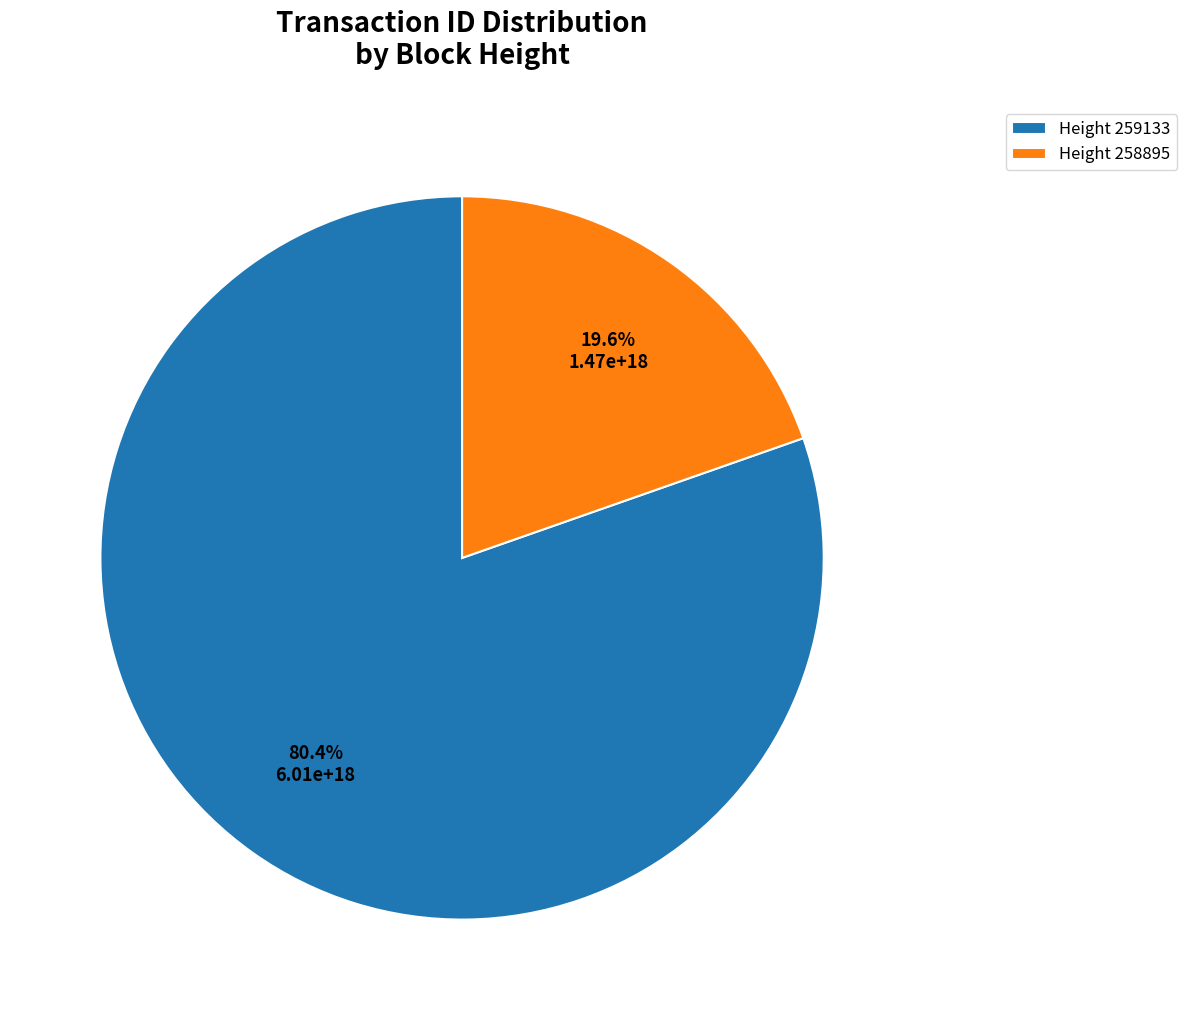

Combined, what portion of the pie is Height 258895 and Height 259133?

100.0%